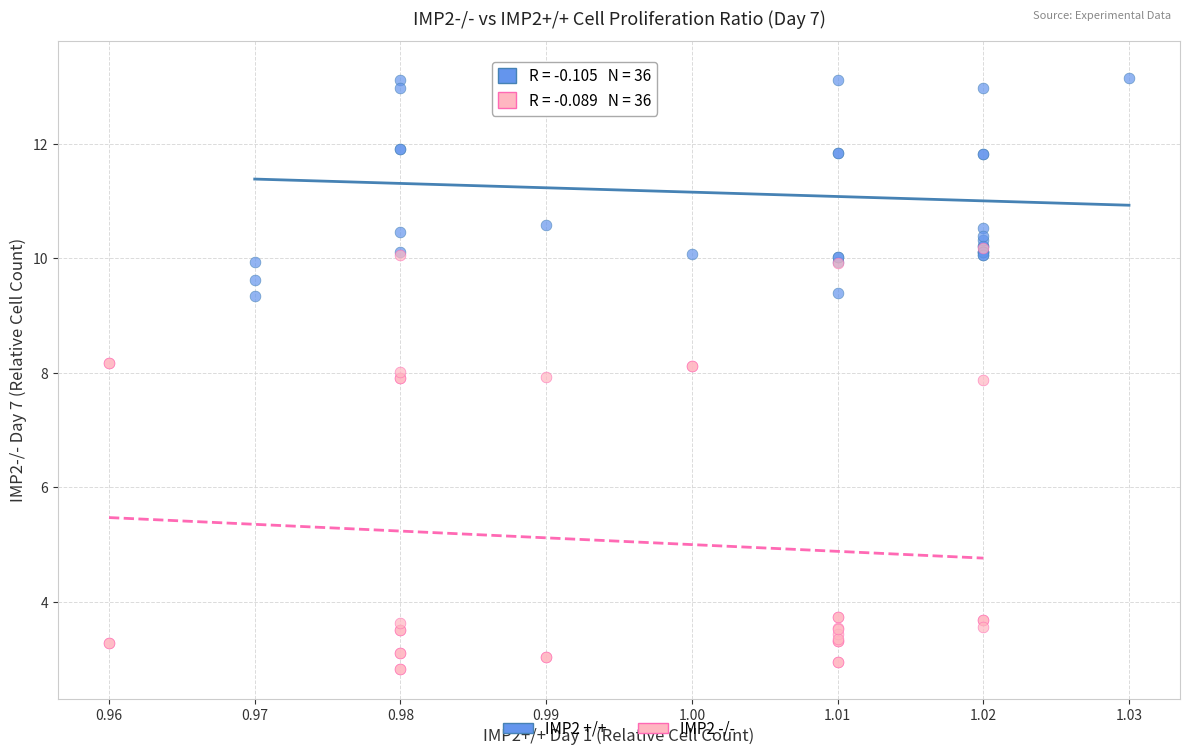

Which series reaches the minimum Y coordinate?

IMP2 -/-